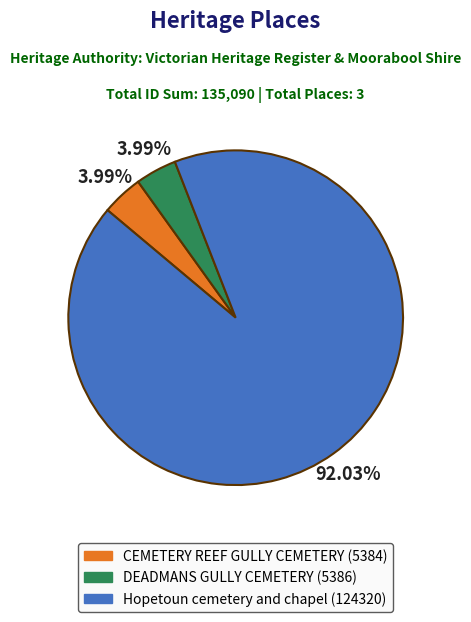

Does DEADMANS GULLY CEMETERY (5386) account for over 50% of the chart?

No